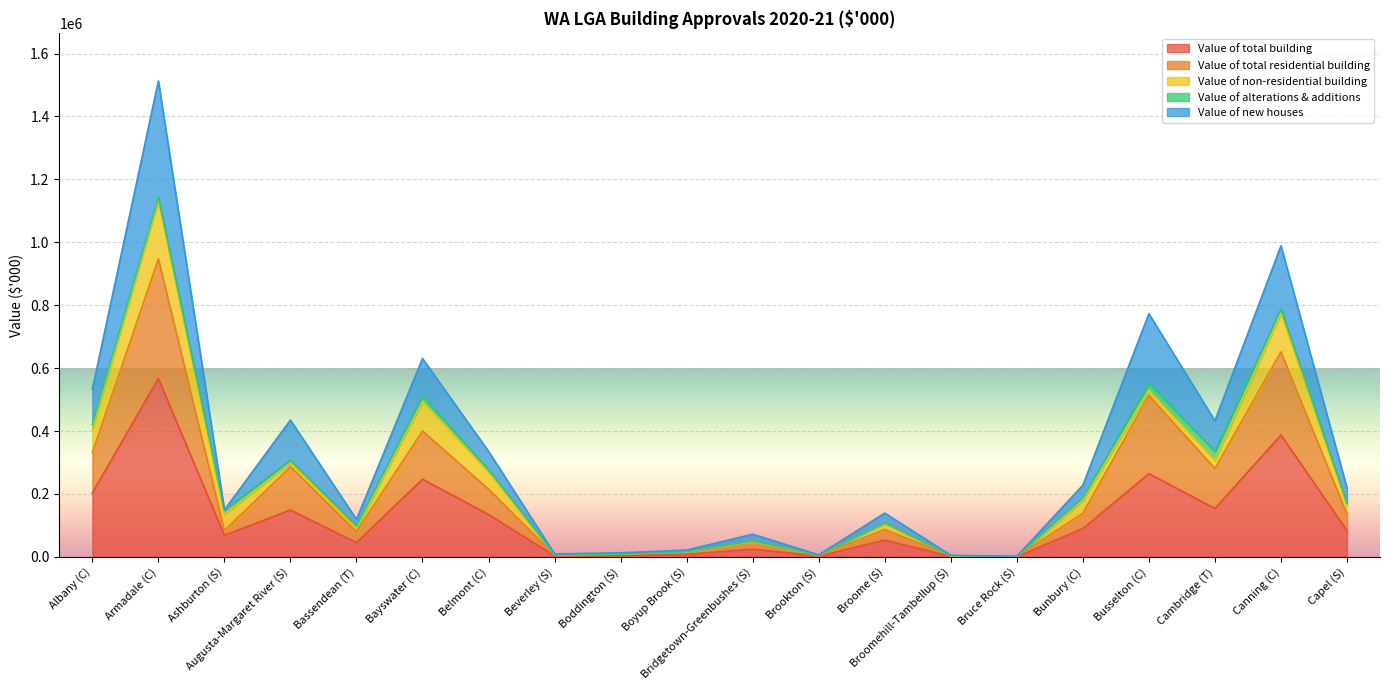

What is the average value of the Value of total building series?

124489.5